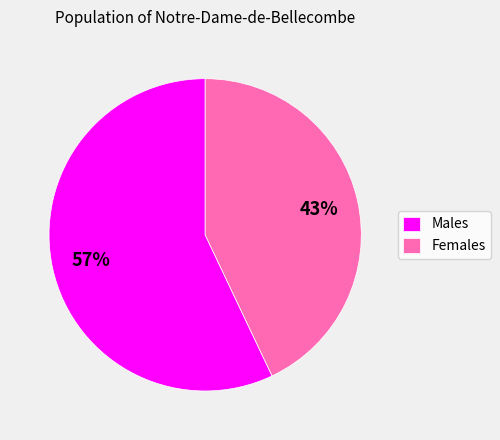

Rank the categories by value from highest to lowest.

Males, Females